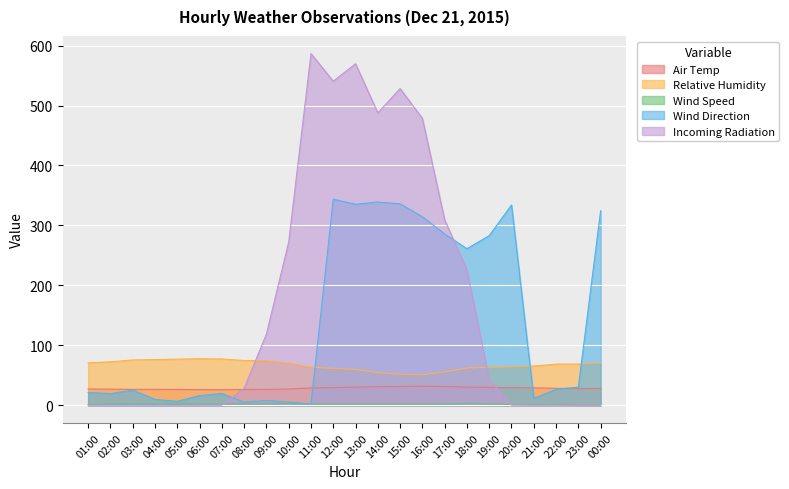

What position from the right is 01:00?

24